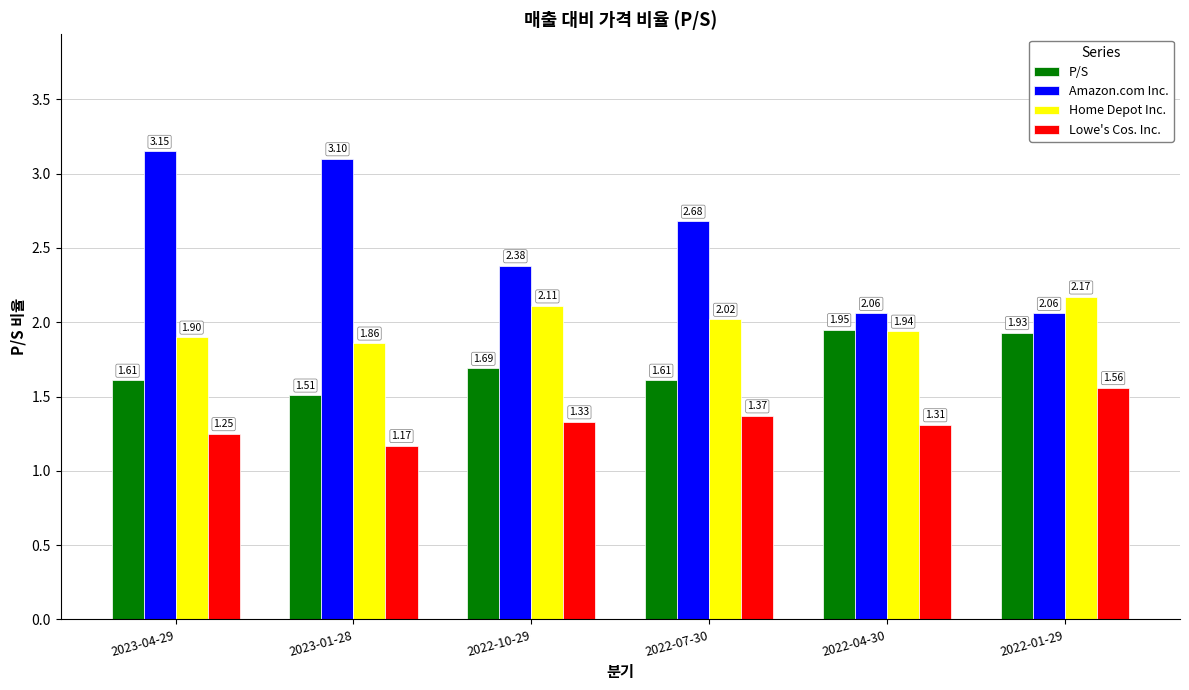

List the labels in order of Home Depot Inc. value, largest first.

2022-01-29, 2022-10-29, 2022-07-30, 2022-04-30, 2023-04-29, 2023-01-28